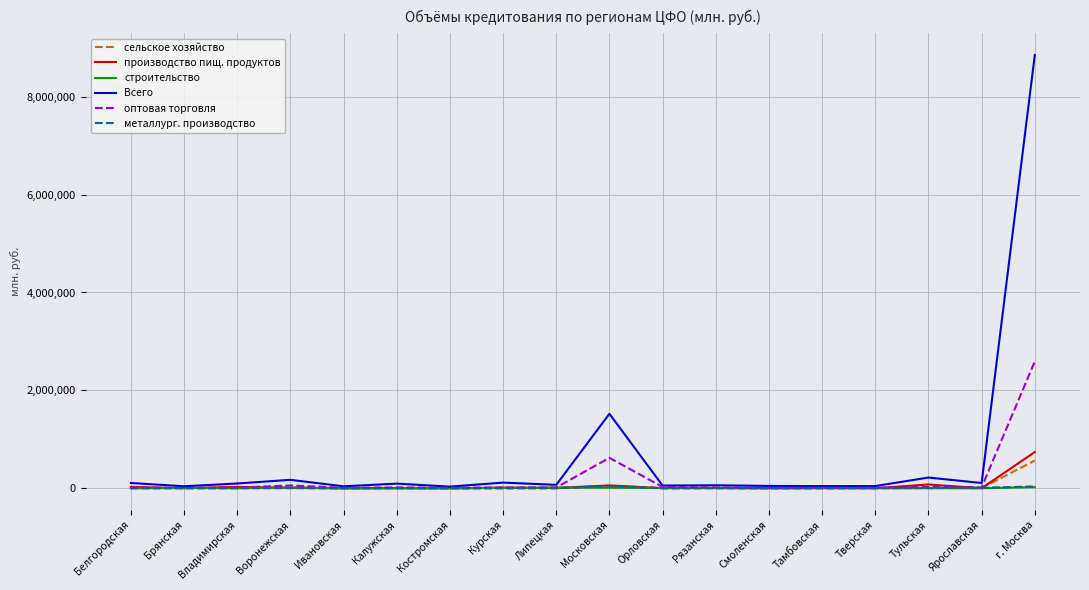

Where is оптовая торговля nearest to the value 1299778?

Московская